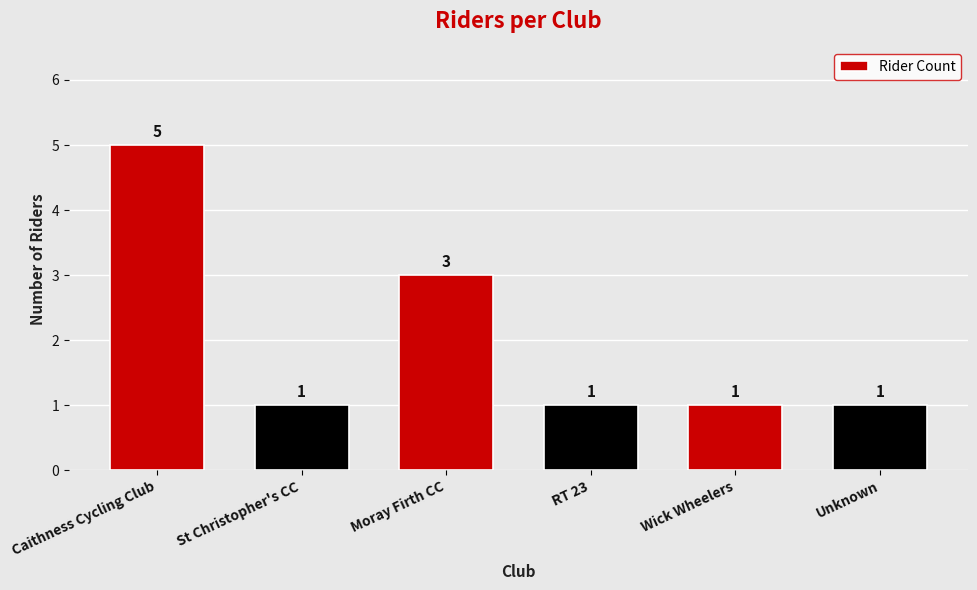

How many values are between 1 and 3?

5